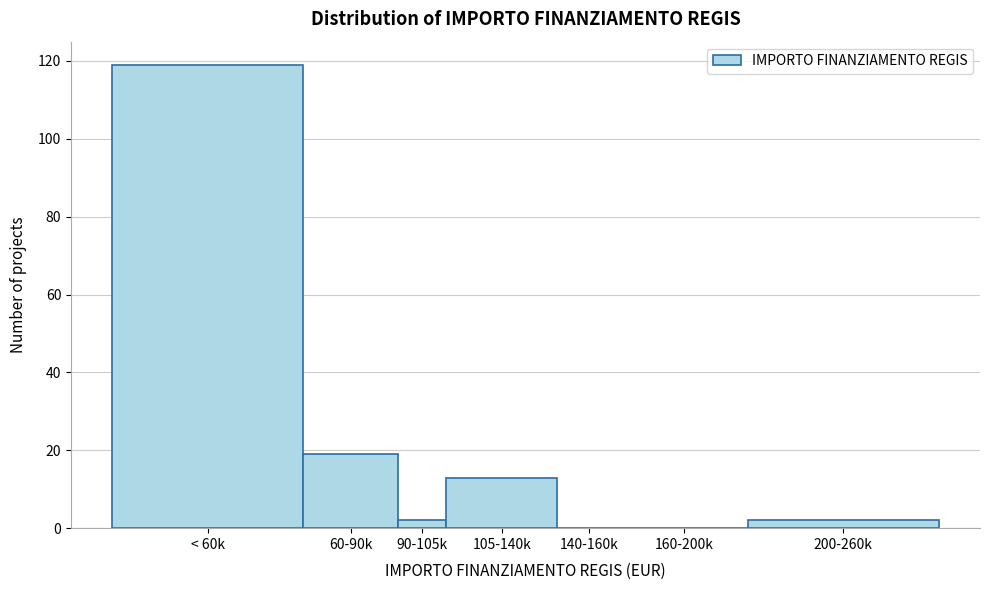

Reading left to right, list all the values displayed in this chart.

< 60k=119	60-90k=19	90-105k=2	105-140k=13	140-160k=0	160-200k=0	200-260k=2